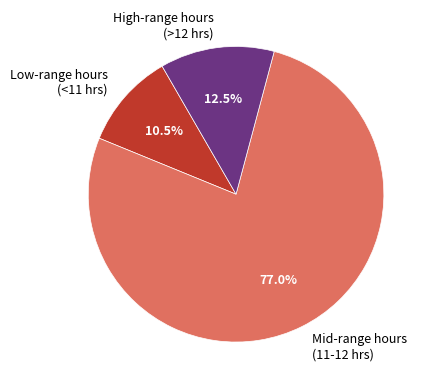

Which has a higher value, Mid-range hours (11-12 hrs) or Low-range hours (<11 hrs)?

Mid-range hours (11-12 hrs)